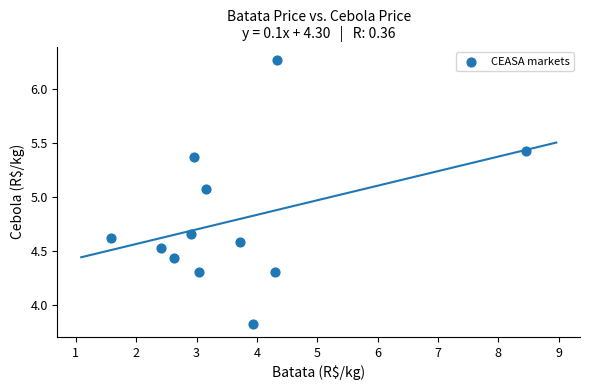

What is the average Y value?

4.8